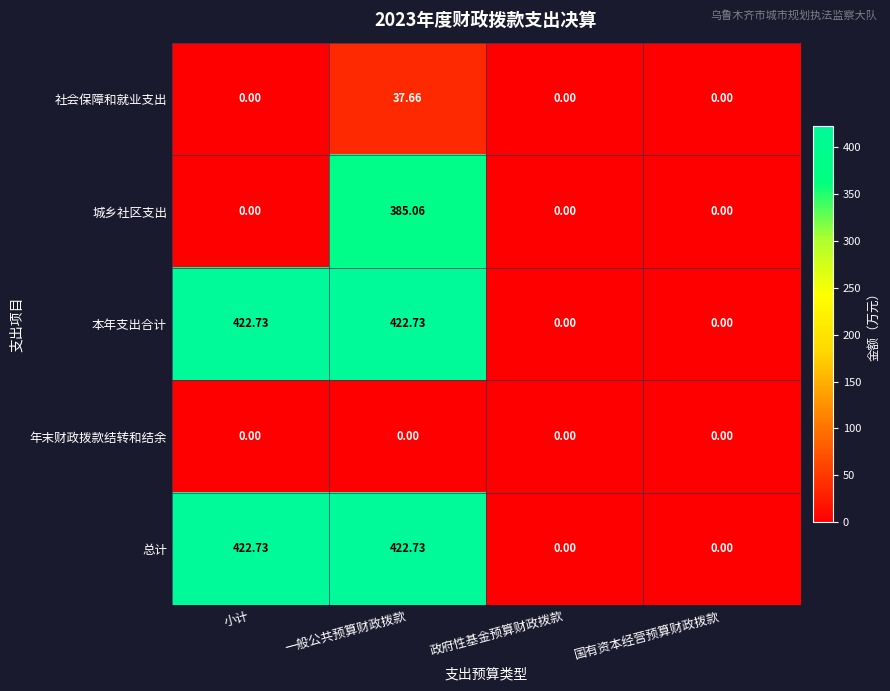

At which category is the sum across all series the highest?

一般公共预算财政拨款